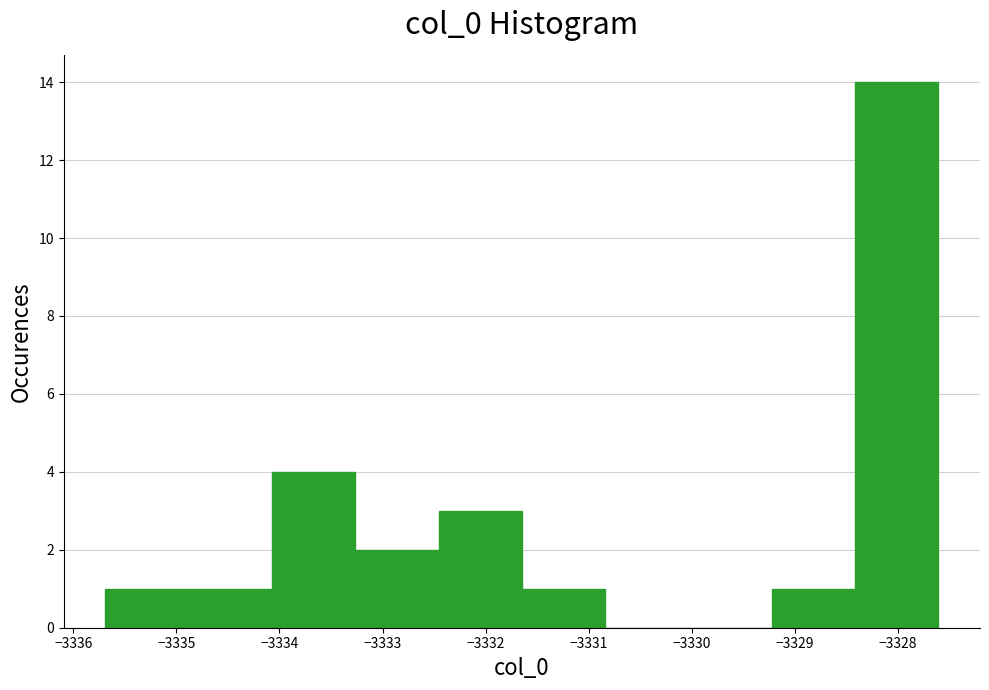

How tall is the bar that spans -3328.4 to -3327.6 on the x-axis? Neither the bar edges nor the heights are printed on the chart, so give them approximately, as read against the axes.

14